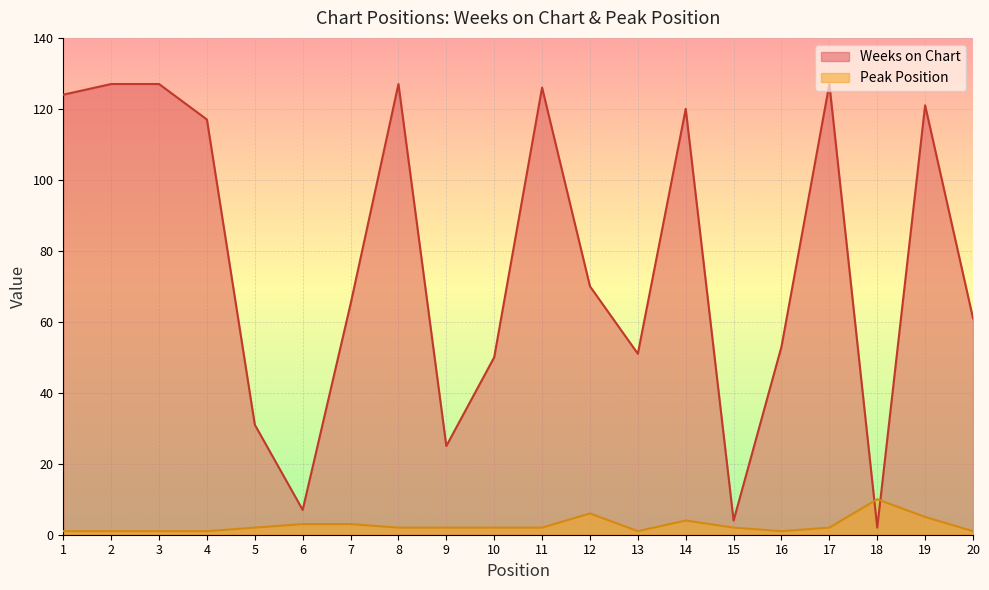

In Weeks on Chart, how many points are higher than both neighbors (excluding endpoints)?

5